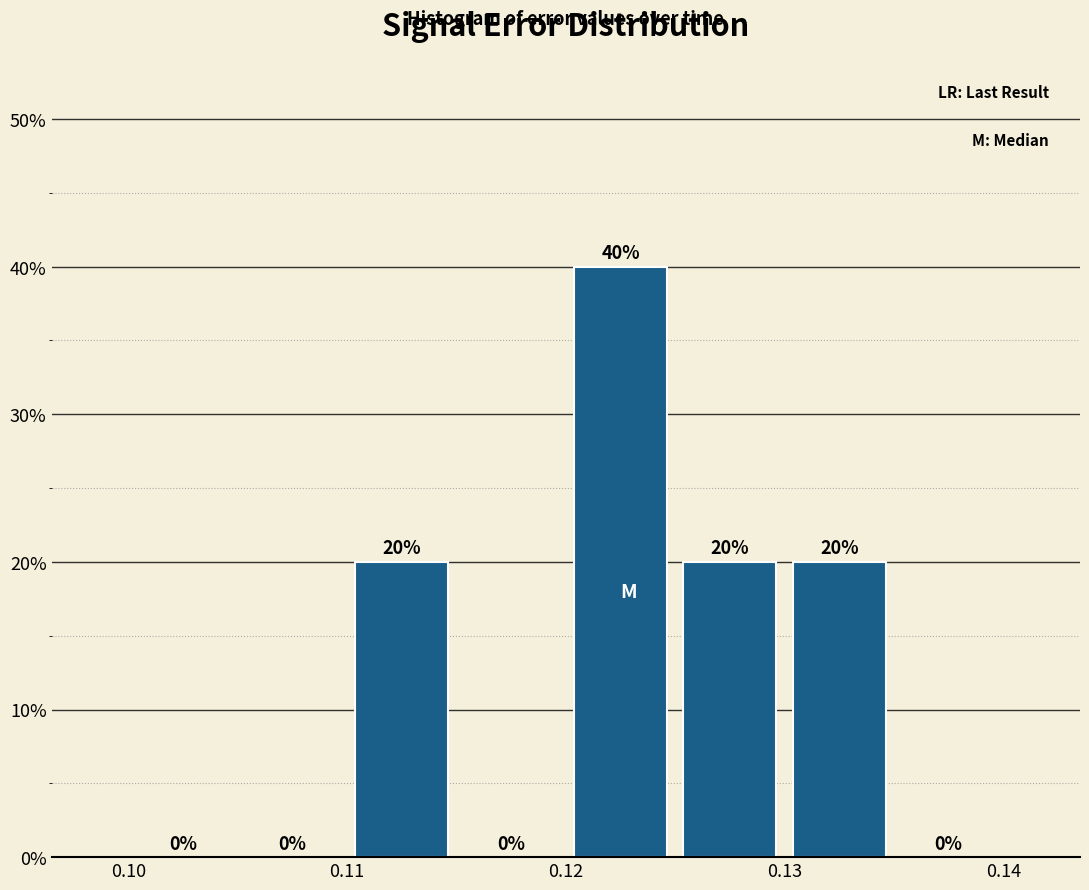

How tall is the bar that spans 0.120 to 0.125 on the x-axis?

40